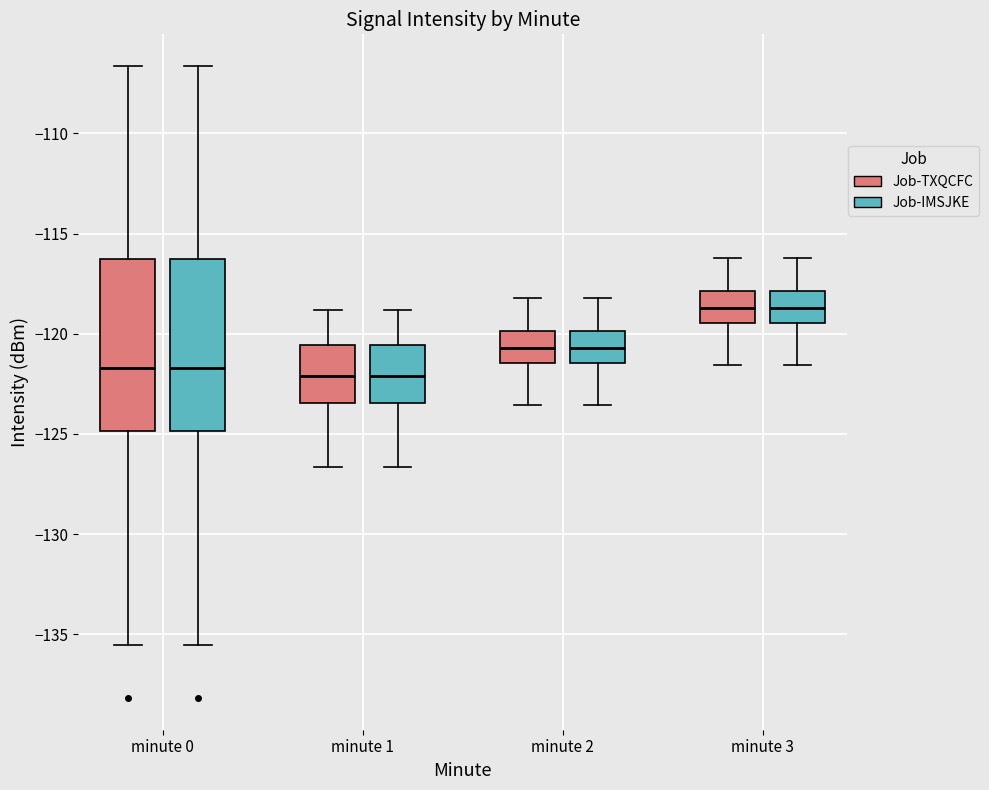

Where does the median line of the box for minute 0 (Job-IMSJKE) sit on the y-axis? The values are not printed on the chart, so give them approximately, as read against the axis.

-121.5